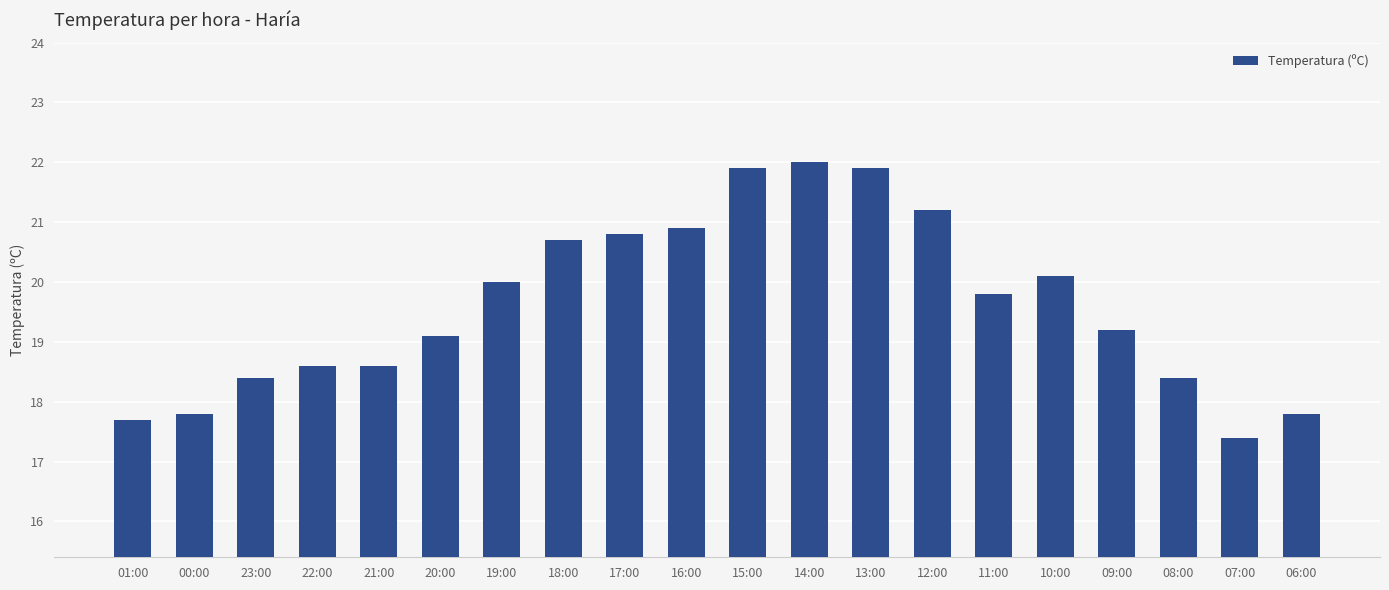

Which label corresponds to the largest value in the chart?

14:00